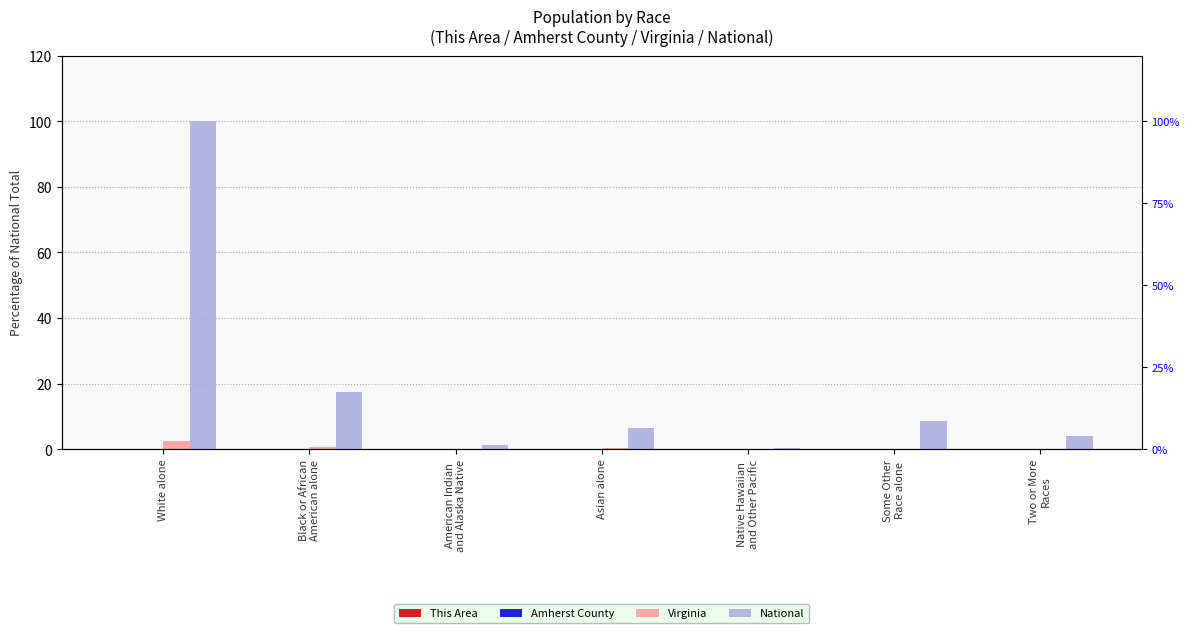

How many groups of bars are there?

7